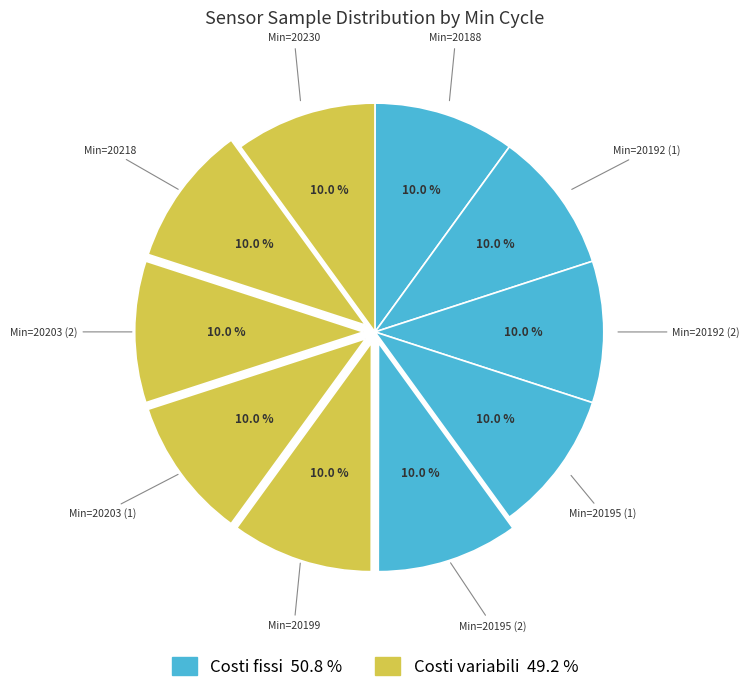

Count the number of slices in the pie.

10